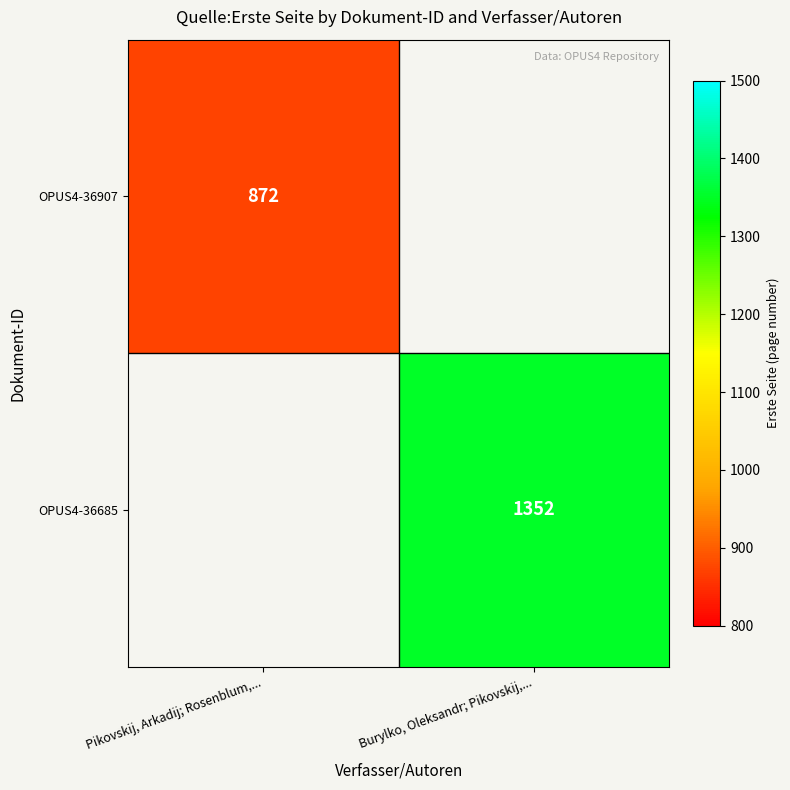

The OPUS4-36907 series shows 872 at Pikovskij, Arkadij; Rosenblum,.... True or false?

True